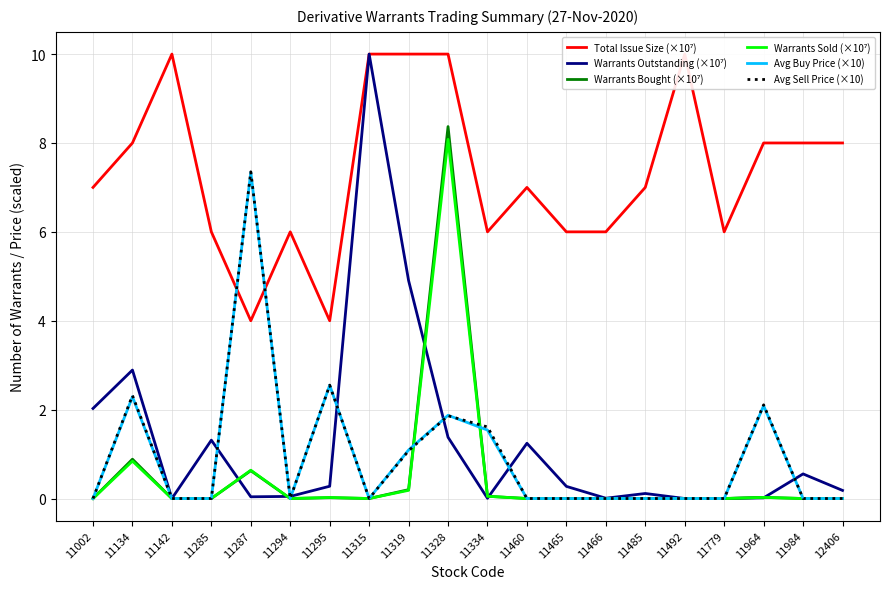

True or false: Avg Sell Price (×10) and Warrants Outstanding (×10⁷) cross at least once.

True